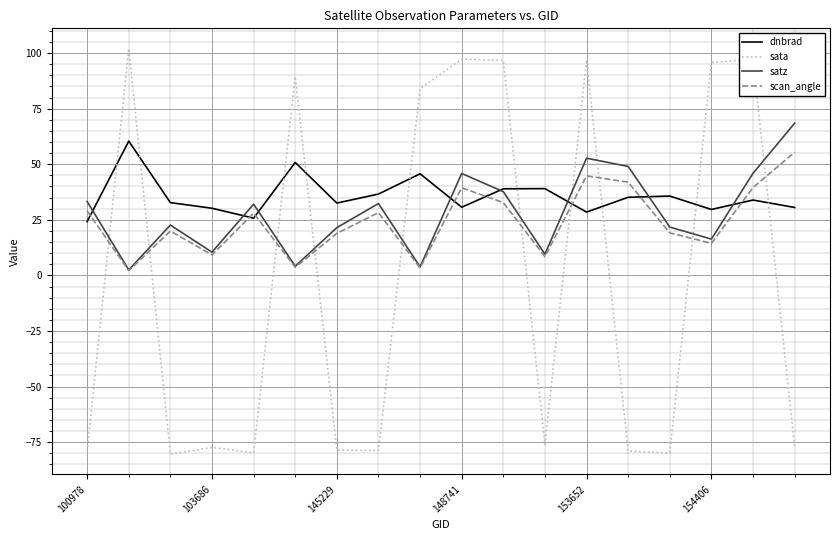

How many times do sata and scan_angle cross each other?

10